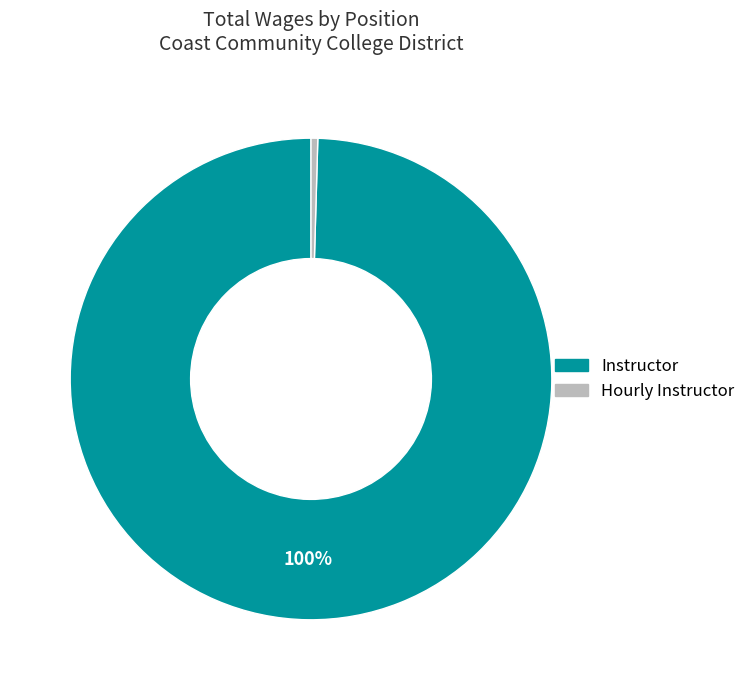

Do Instructor and Hourly Instructor together represent more than half of the pie?

Yes